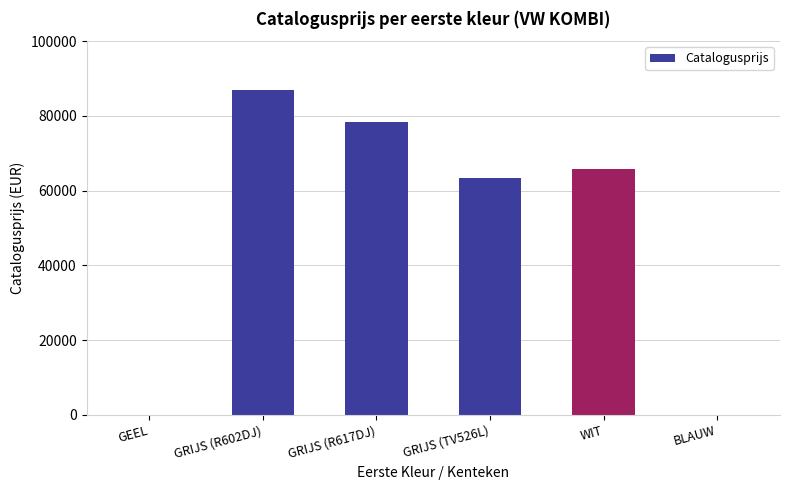

What is the ratio of the value at WIT to the value at GRIJS (R602DJ)?

0.8